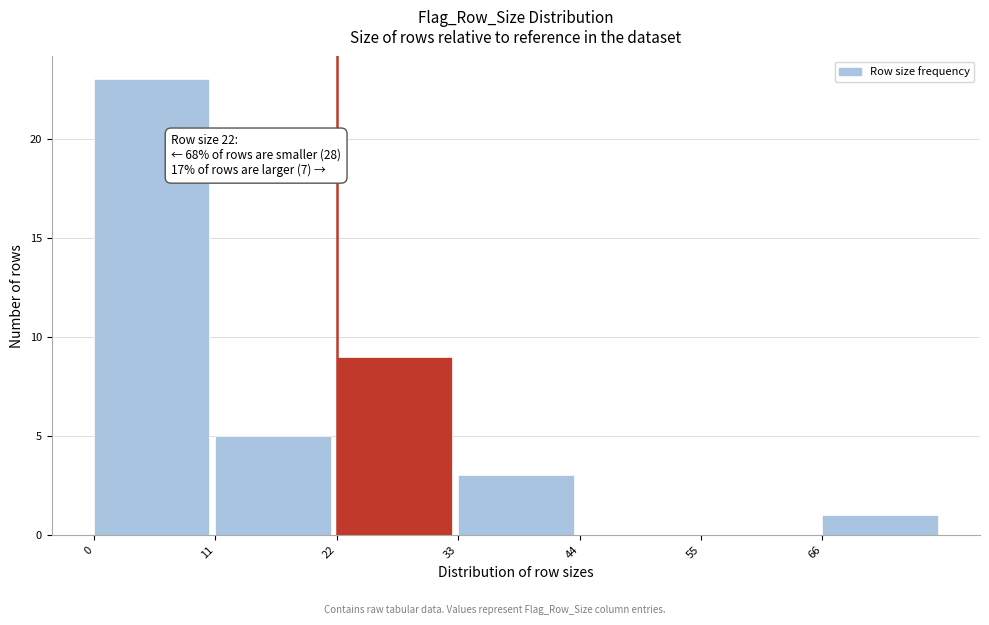

Over which range of the x-axis is the bar tallest?

0 to 11